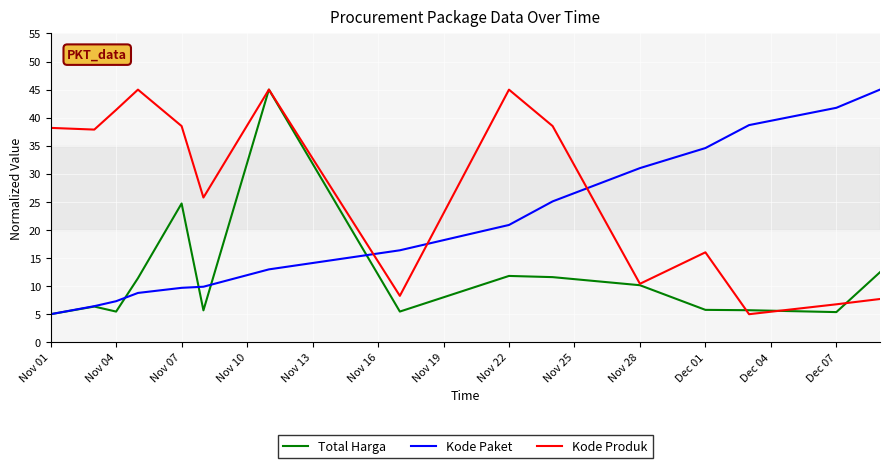

True or false: Total Harga has more than 0 interior local peaks.

True